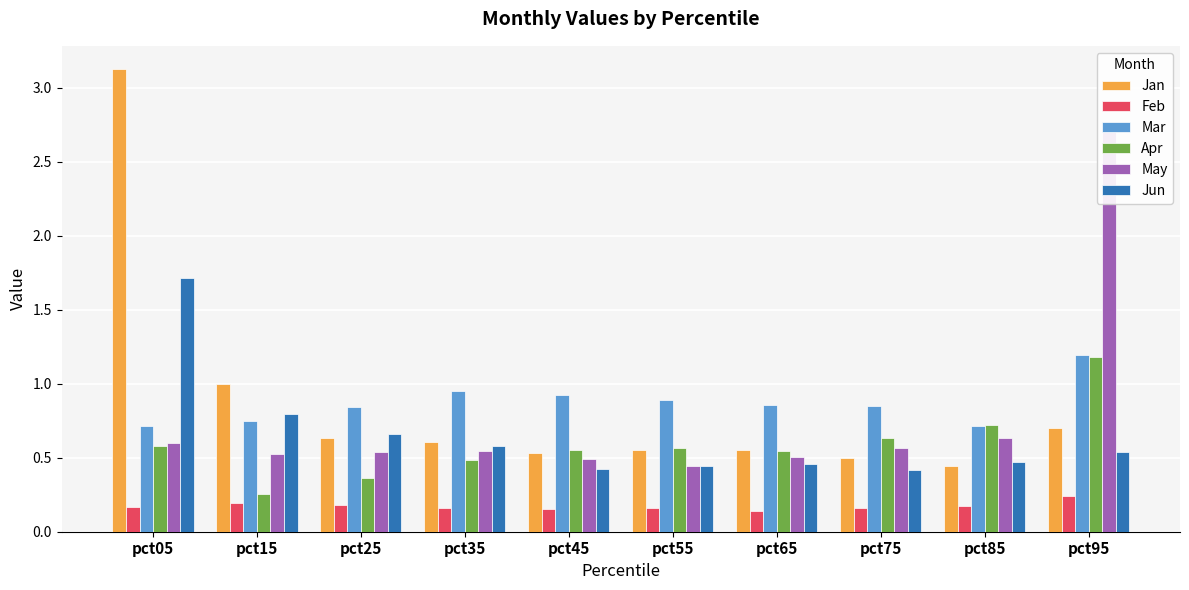

Which category has the highest value across all series?

pct05